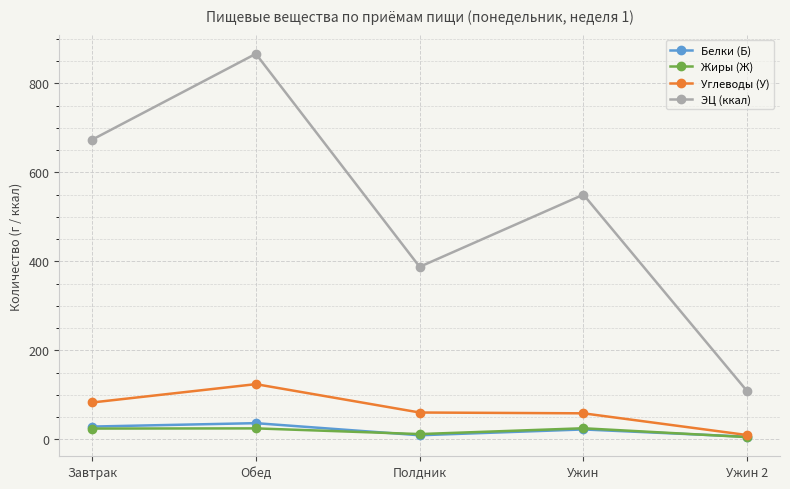

Is the value of ЭЦ (ккал) at Полдник greater than the value of Белки (Б) at Ужин?

Yes